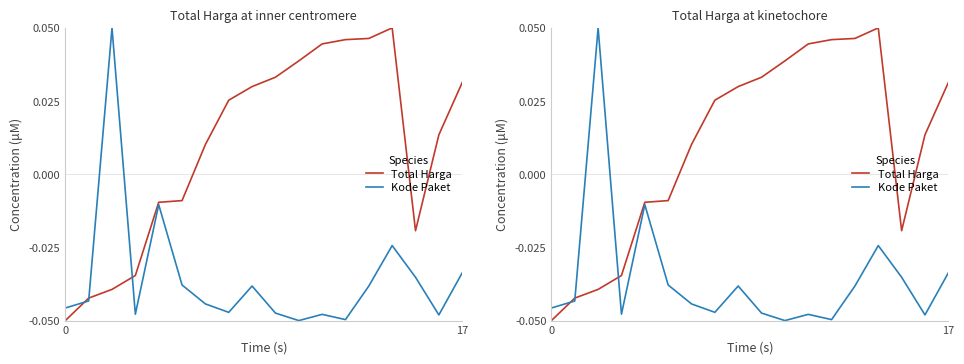

True or false: Total Harga and Kode Paket intersect in this chart.

True